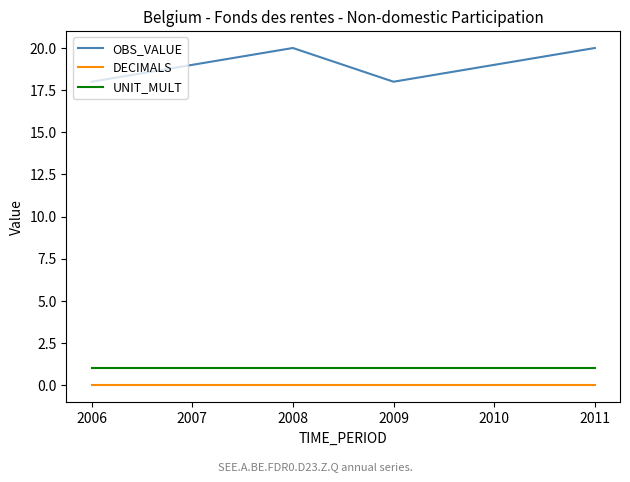

What are all the series names shown in the legend?

OBS_VALUE, DECIMALS, UNIT_MULT